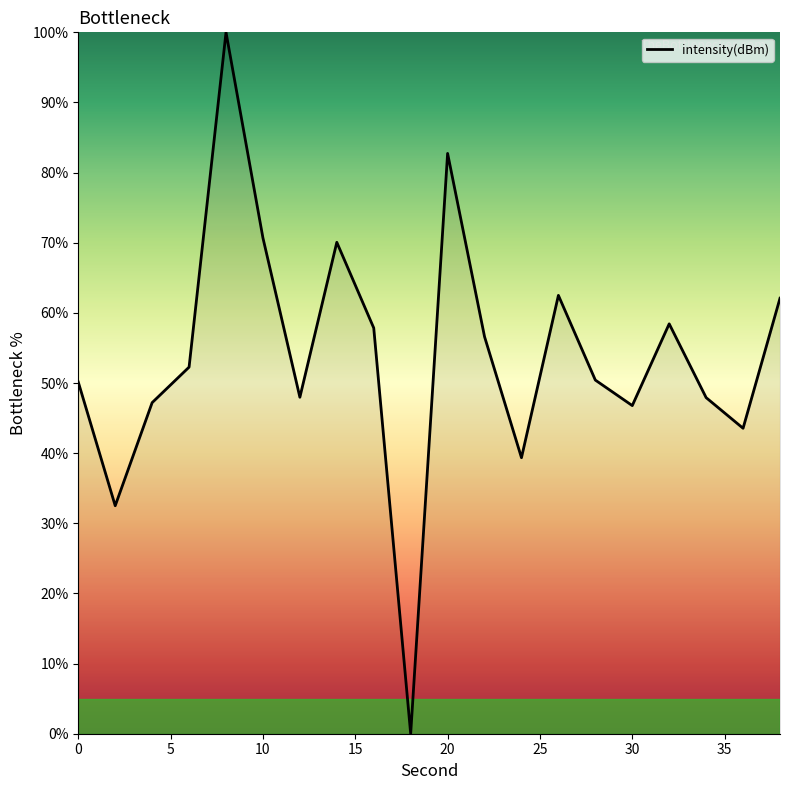

What is the sum of all values?

1079.1